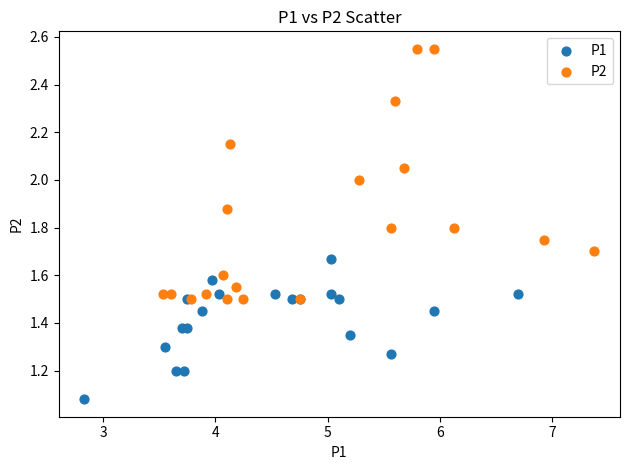

What are all the series names shown in the legend?

P1, P2